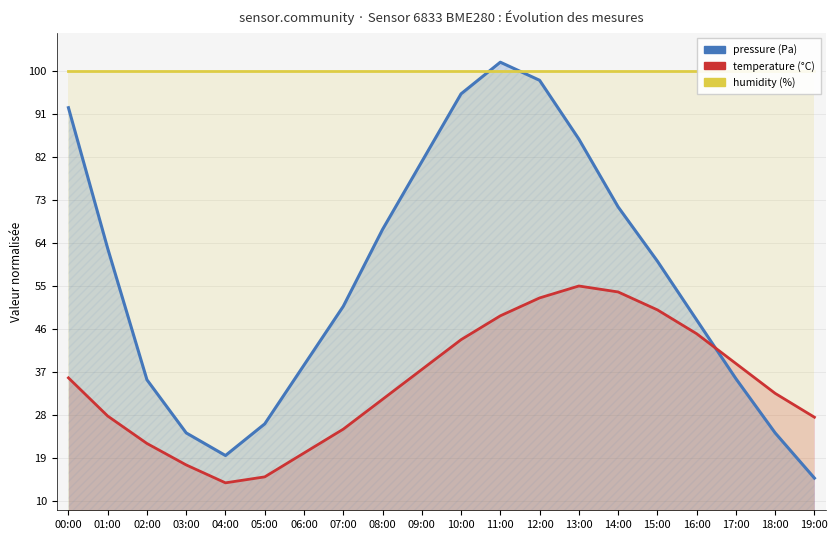

The pressure series shows 47.9 at 16:00. True or false?

True